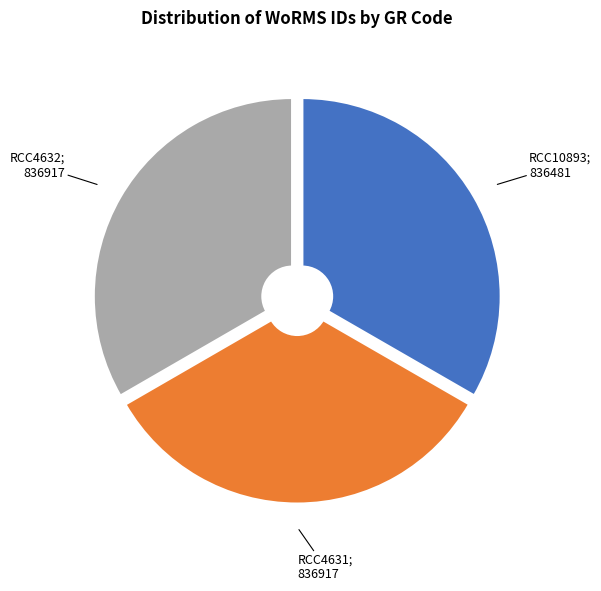

Is there any slice that represents more than half of the pie?

No